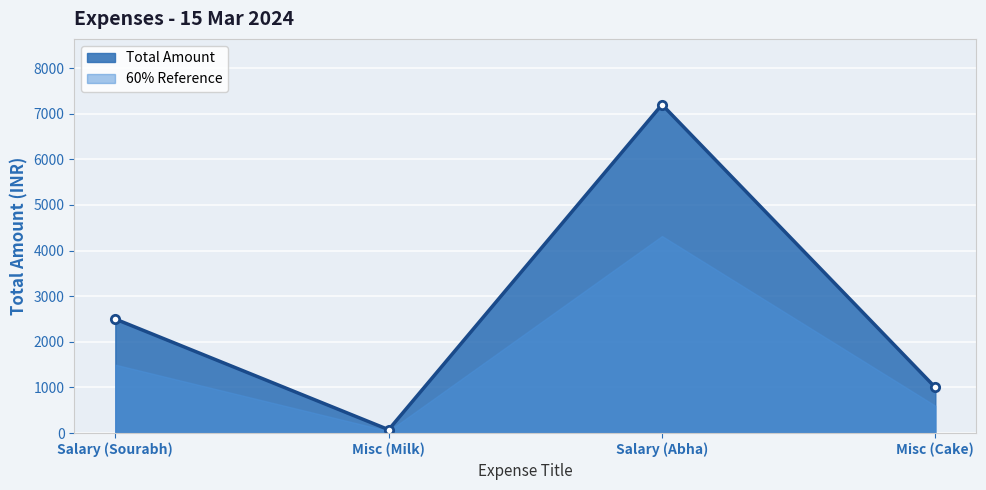

How many interior local valleys (lower than both neighbors) does the data have?

1